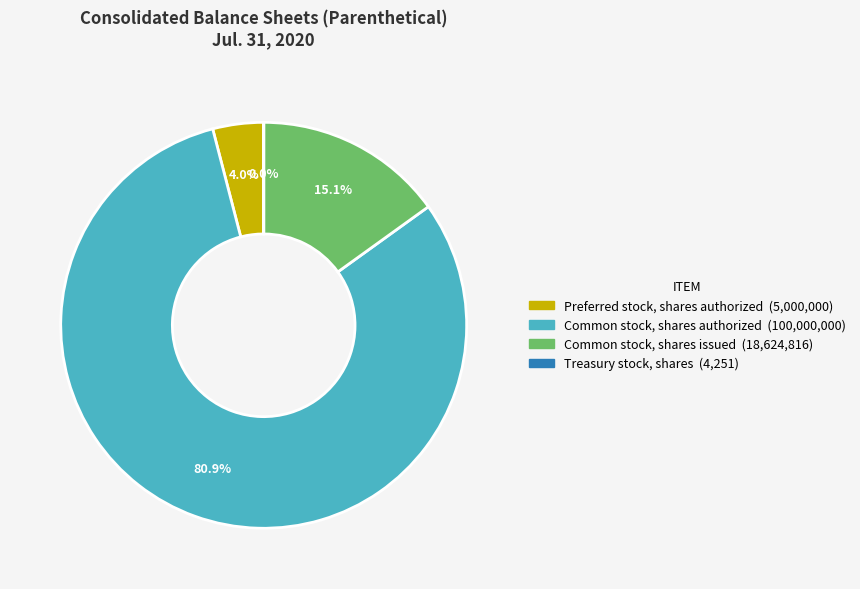

Do Common stock, shares authorized and Common stock, shares issued together represent more than half of the pie?

Yes